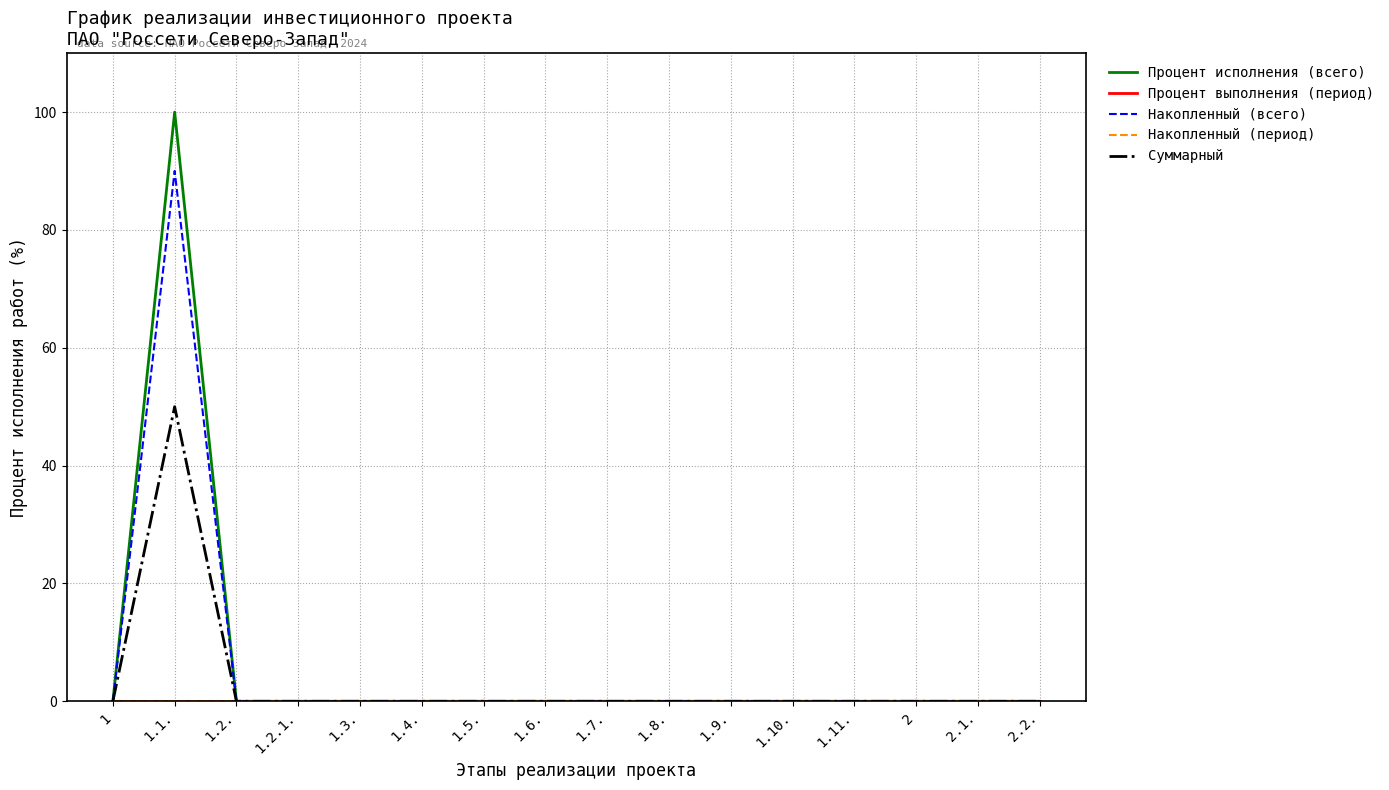

List the series in order of their peak value, lowest first.

Процент выполнения (период), Накопленный (период), Суммарный, Накопленный (всего), Процент исполнения (всего)